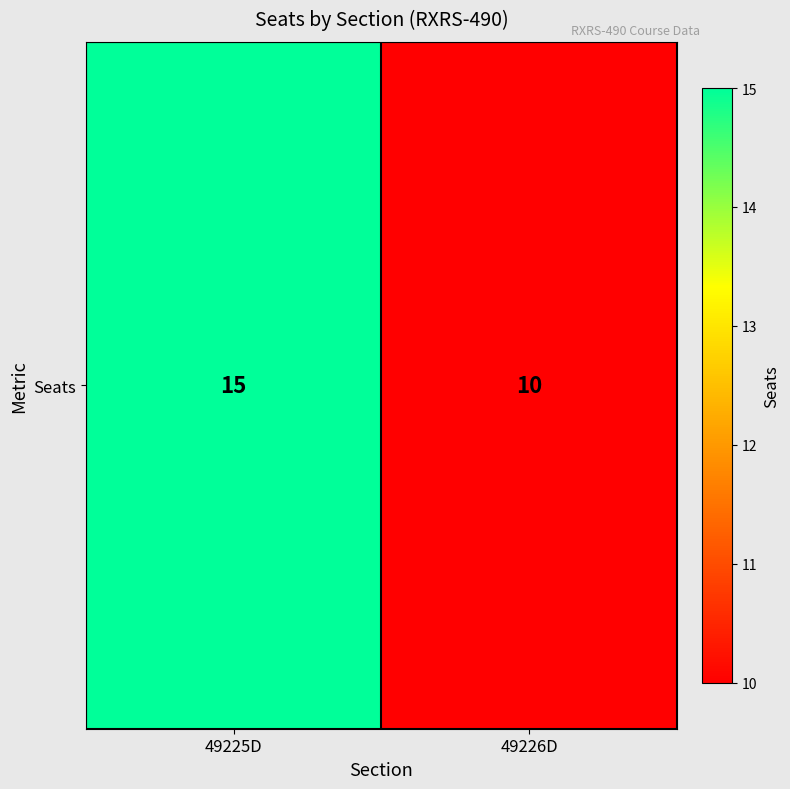

Where is the data nearest to the value 12?

49226D